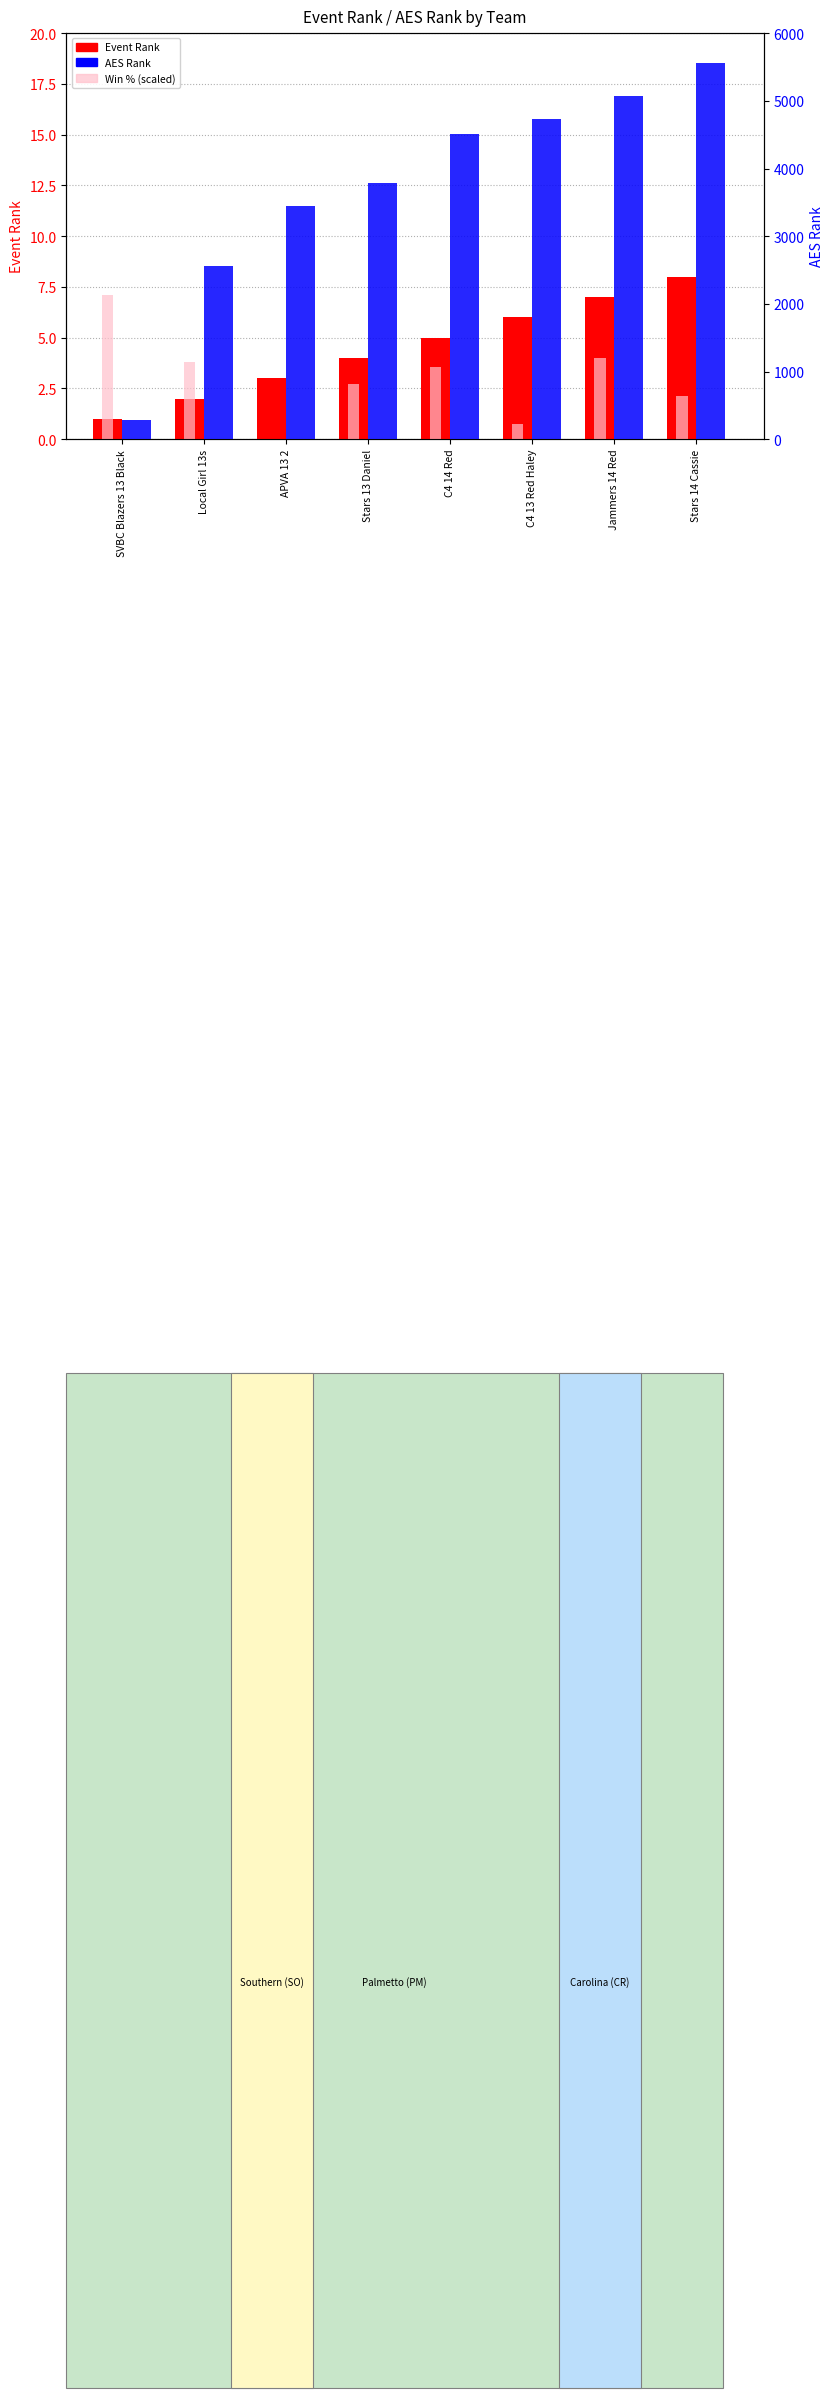

Rank the series by their maximum value, from highest to lowest.

AES Rank, Event Rank, Win % (scaled)